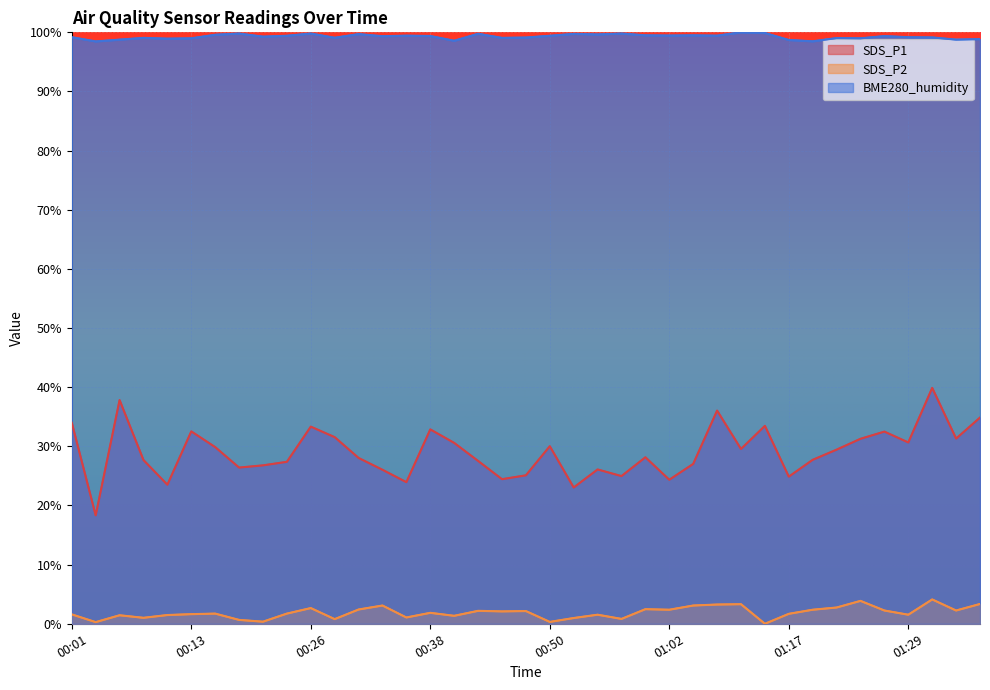

Where is the first local minimum for SDS_P1?

00:04